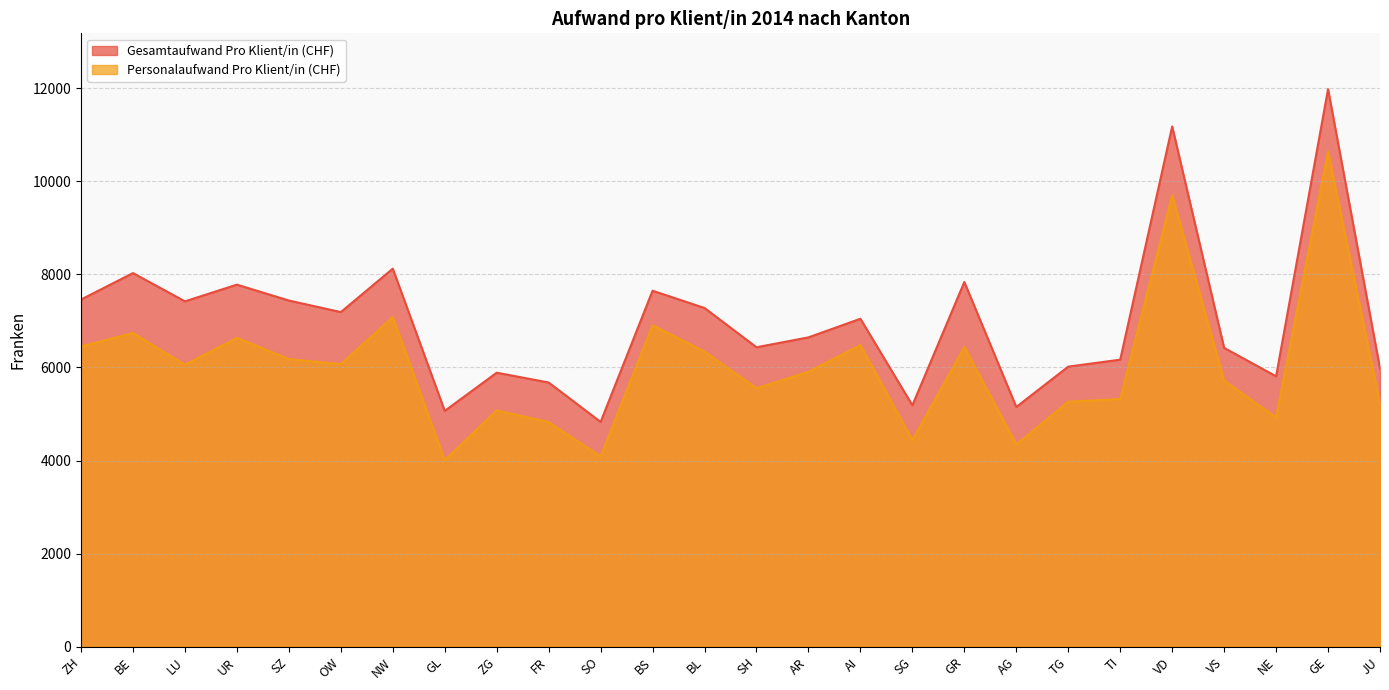

At which category does Personalaufwand Pro Klient/in (CHF) reach its first local valley?

LU